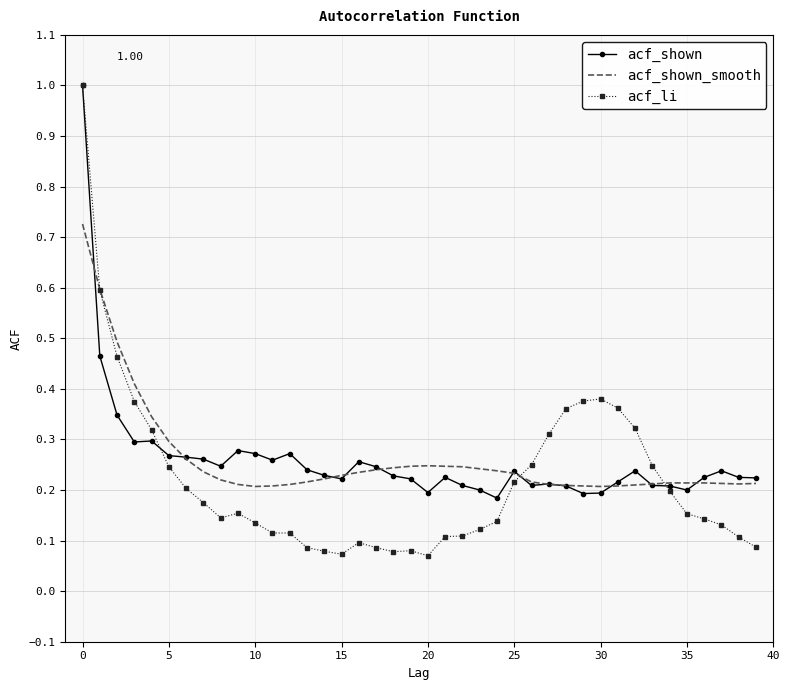

At how many categories does at least one series exceed 0?

40